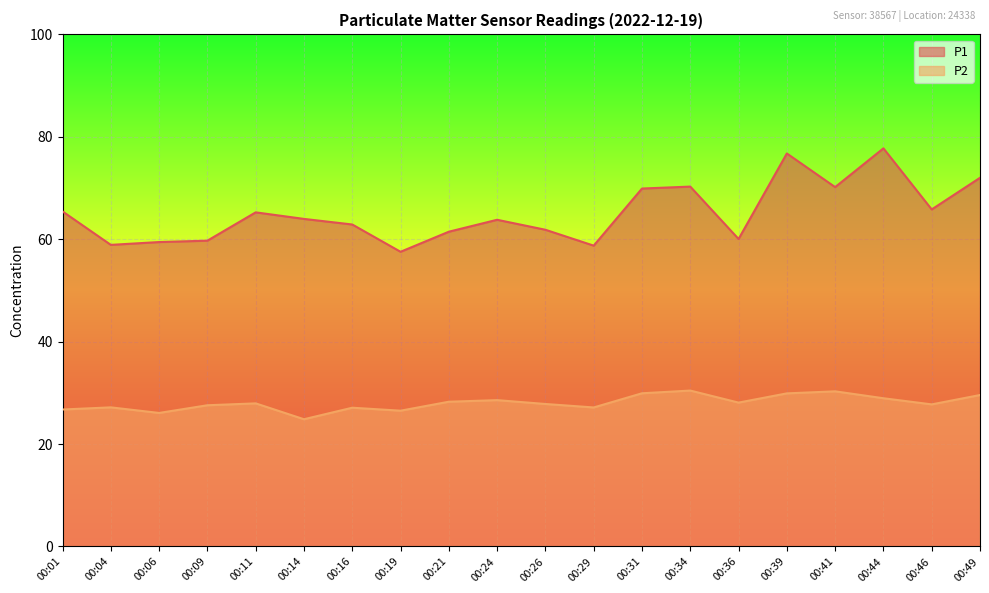

Where is P1 nearest to the value 67?

00:46